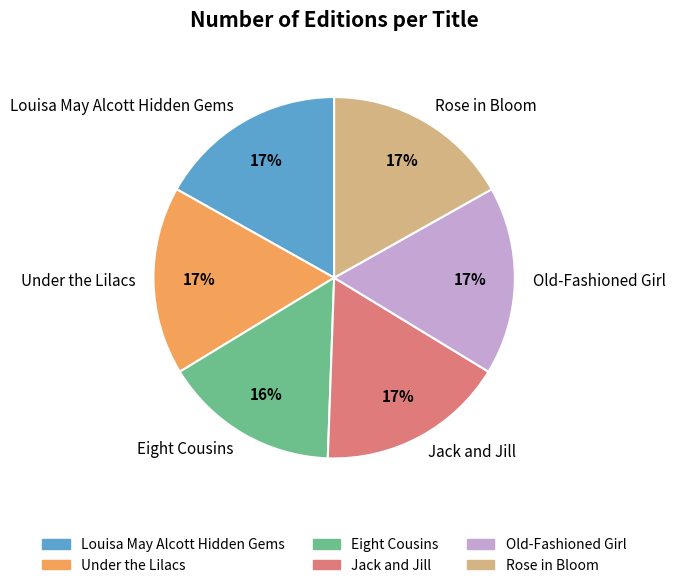

True or false: Old-Fashioned Girl accounts for 17% of the total.

True